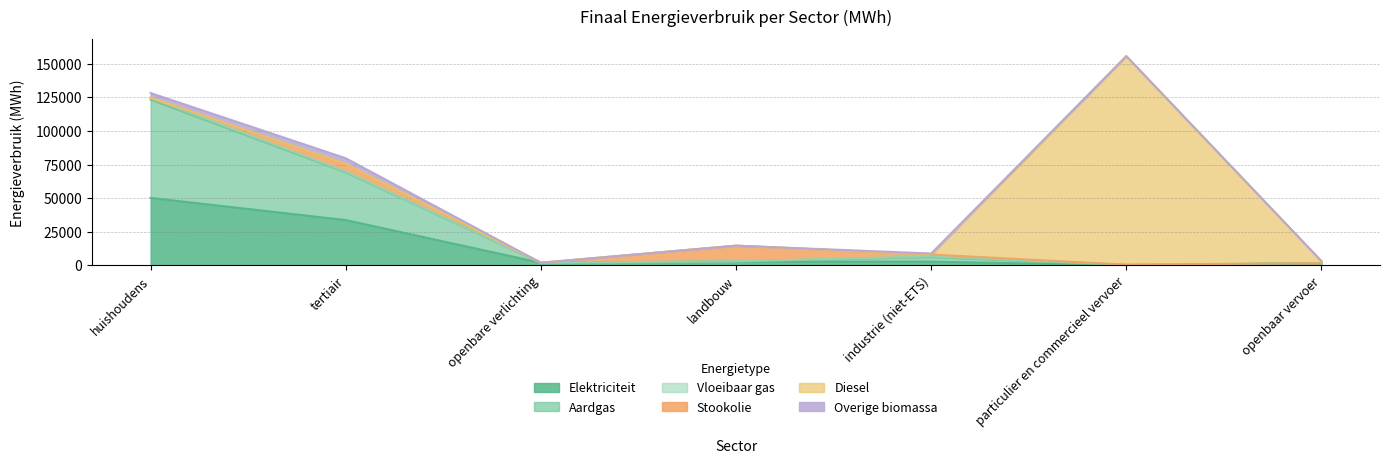

What position from the right is tertiair?

6